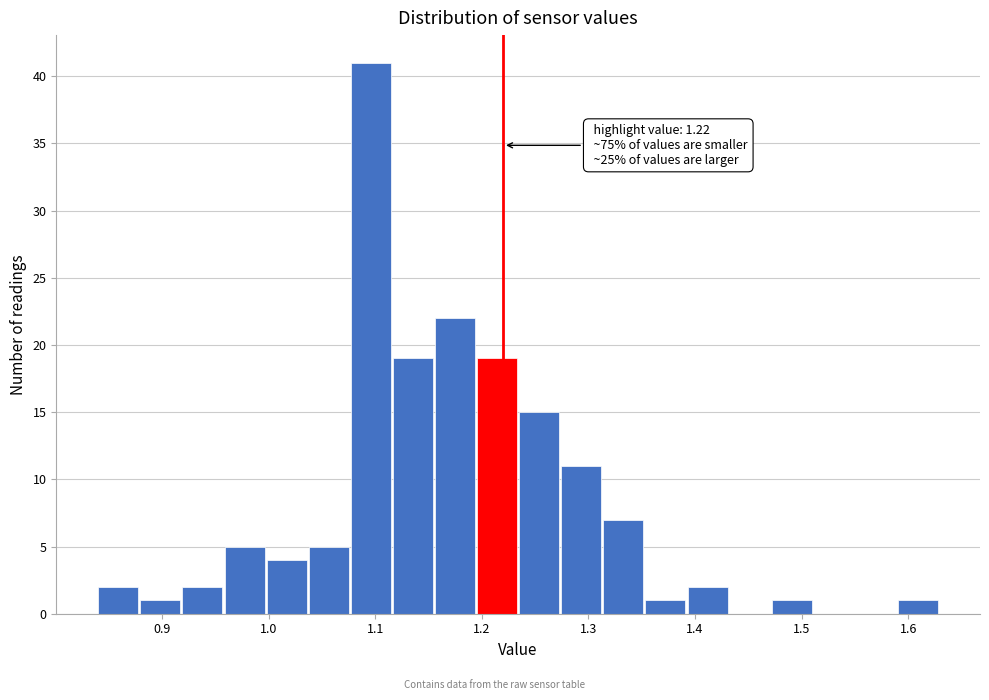

Around what value on the x-axis is the tallest bar? Give the approximate position of its centre, as read against the axis.

1.10